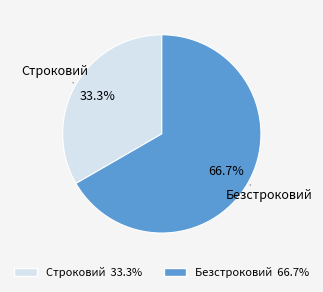

The Безстроковий slice represents 67% of the pie. True or false?

True